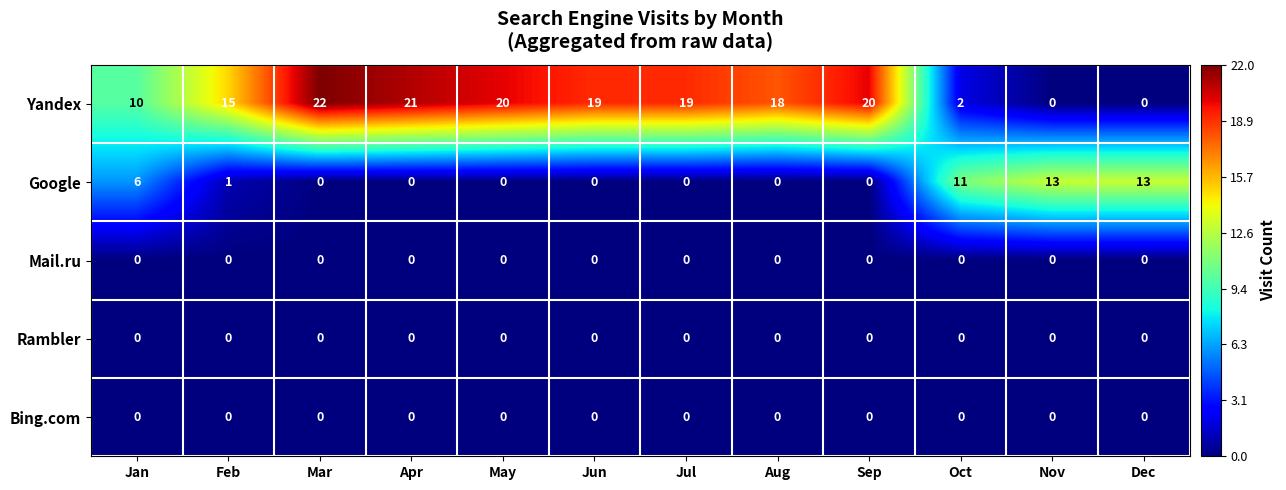

Where is Google nearest to the value 6?

Jan